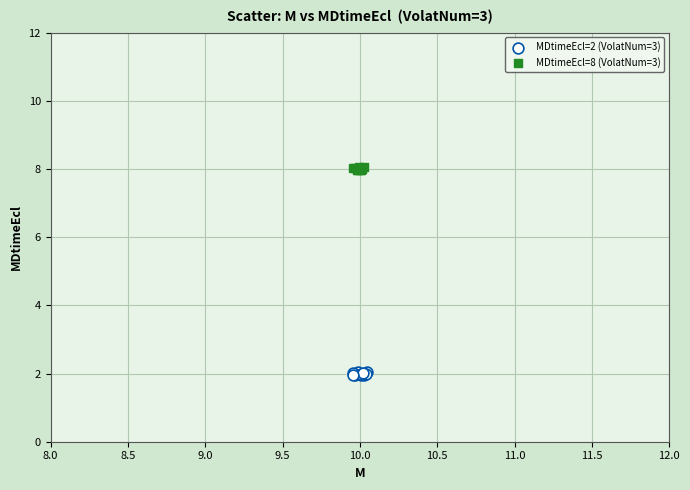

Which series reaches the minimum Y coordinate?

MDtimeEcl=2 (VolatNum=3)